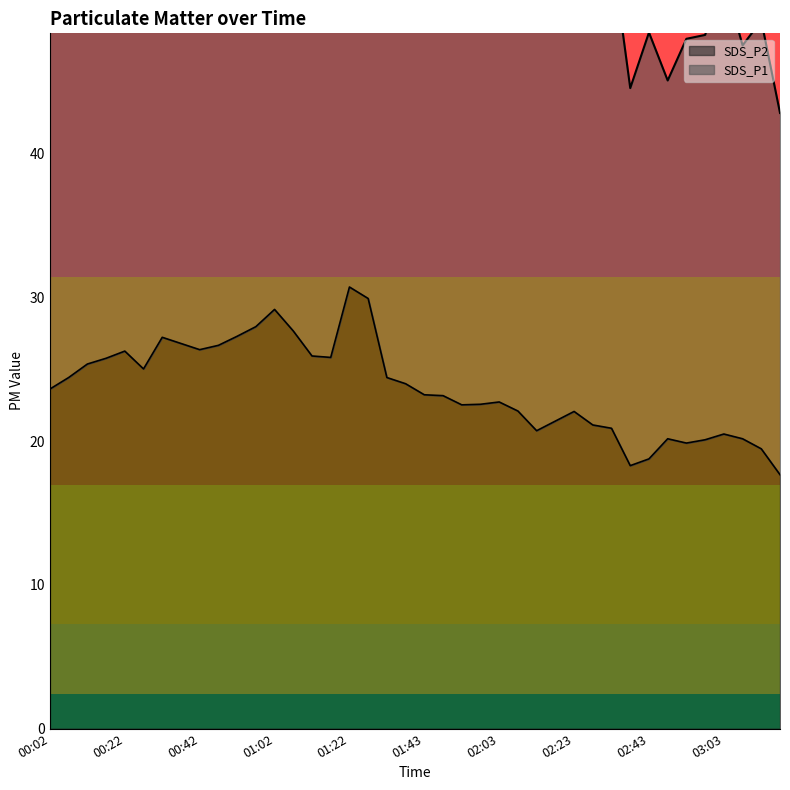

Rank the series at 00:52 from lowest to highest value.

SDS_P2, SDS_P1